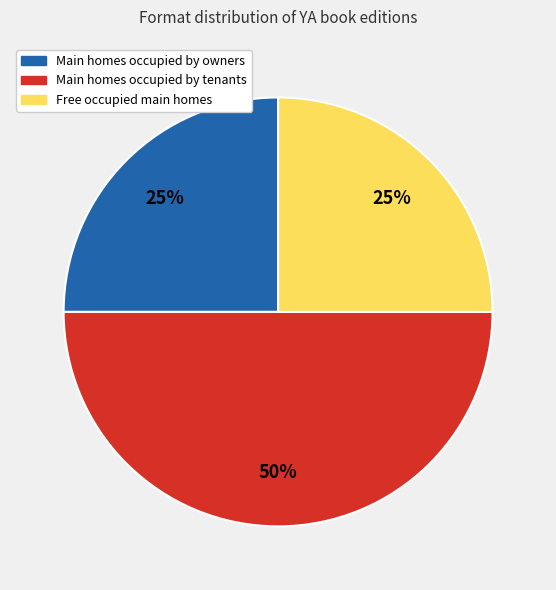

To the nearest percent, what is the average slice percentage?

33%